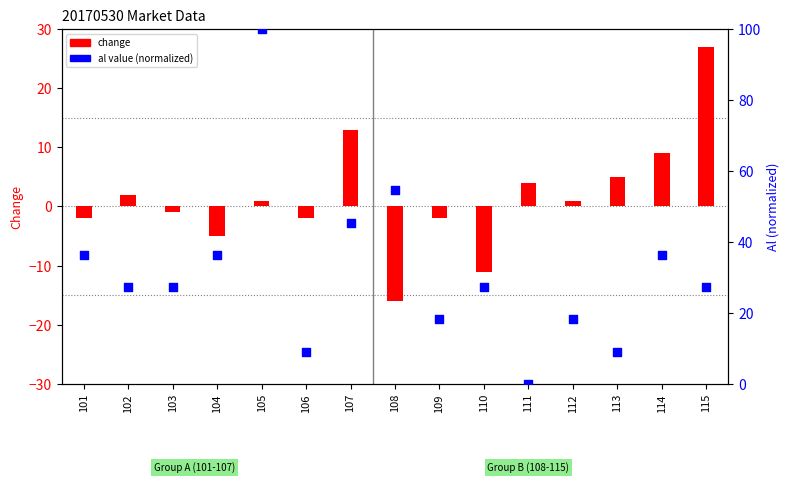

Approximately how many times larger is the value at 103 compared to 109?

1.5